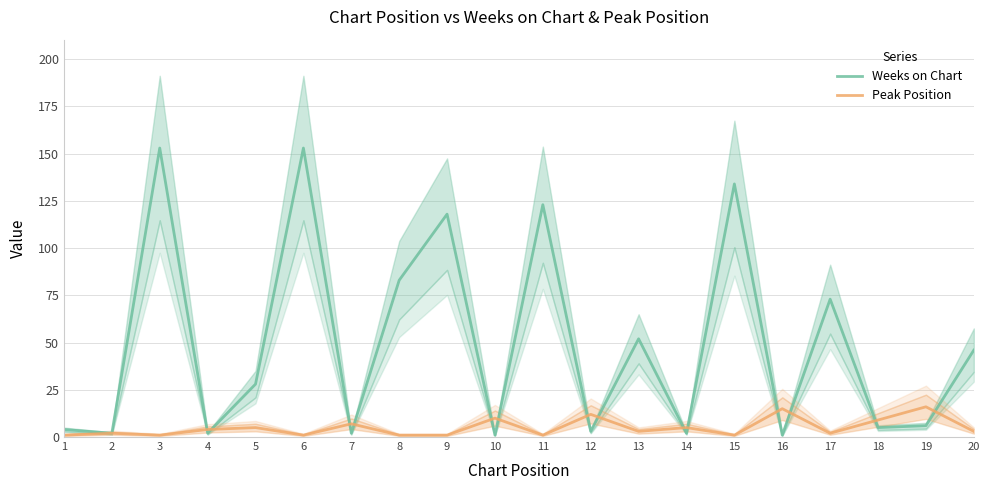

Reading left to right, extract all data points from this chart.

Weeks on Chart: 4	2	153	2	28	153	2	83	118	1	123	3	52	2	134	1	73	5	6	46
Peak Position: 1	2	1	4	5	1	7	1	1	10	1	12	3	5	1	15	2	9	16	3